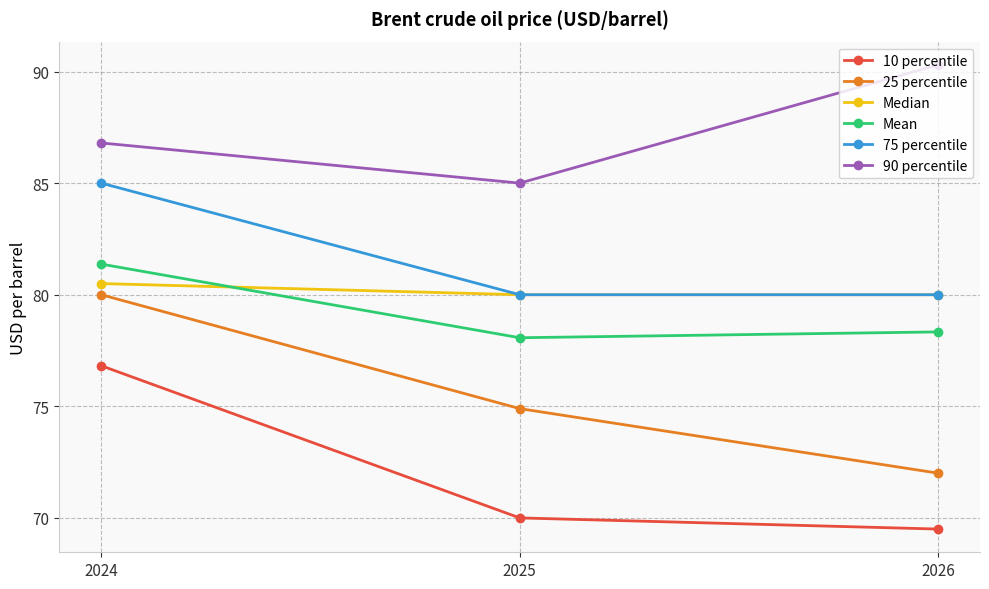

What is the spread (max minus min) of values at 2026?

20.8